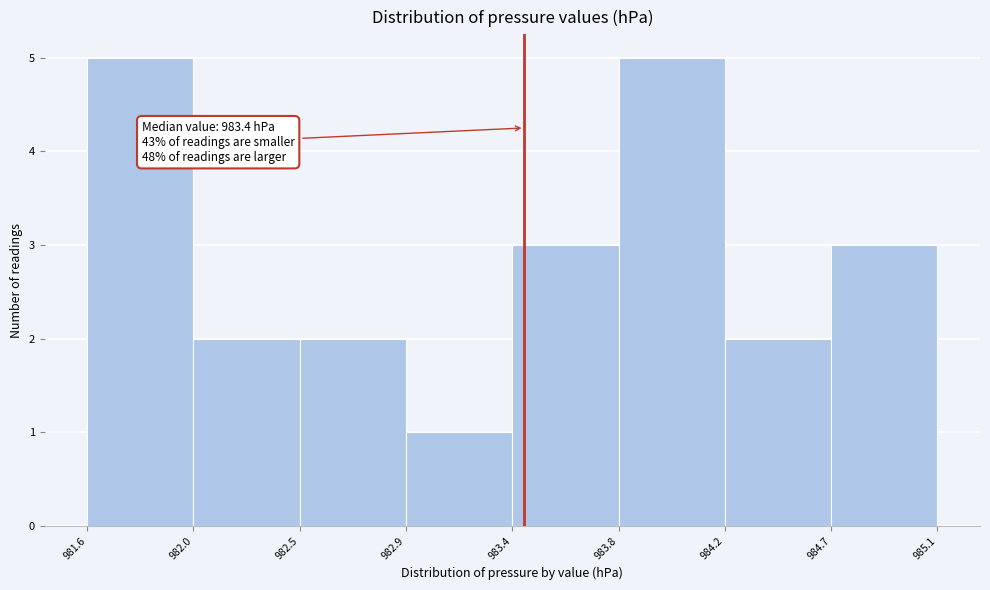

Reading left to right, transcribe all the data shown in this chart.

5	2	2	1	3	5	2	3